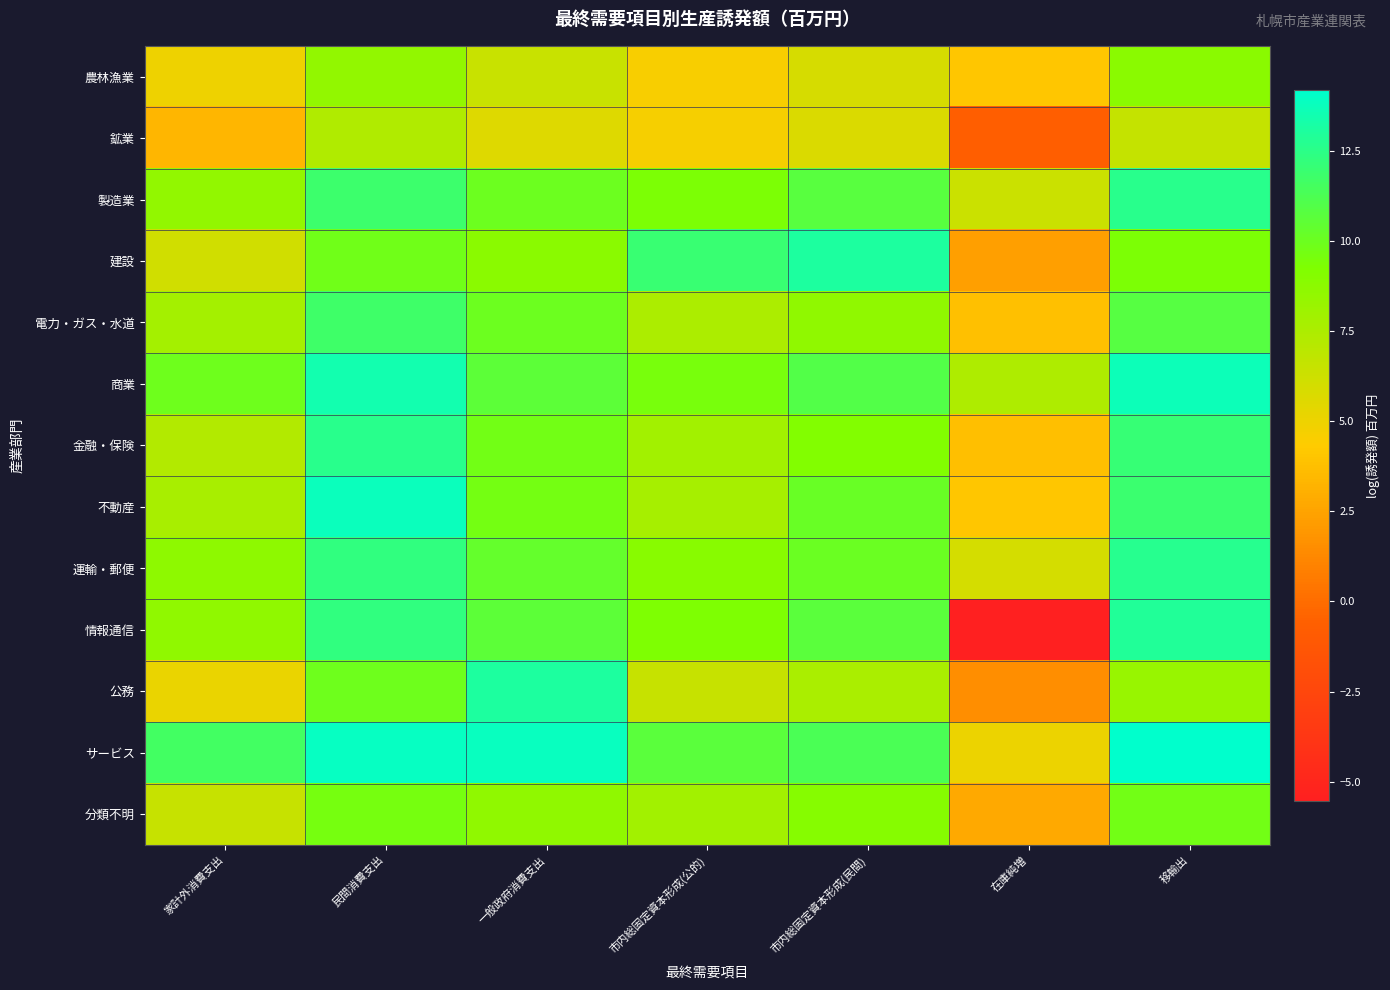

Reading right to left, what are all the values shown in this chart?

農林漁業: 移輸出=8.8	在庫純増=4.0	市内総固定資本形成(民間)=5.9	市内総固定資本形成(公的)=4.6	一般政府消費支出=6.4	民間消費支出=8.6	家計外消費支出=5.0
鉱業: 移輸出=6.6	在庫純増=-0.7	市内総固定資本形成(民間)=5.7	市内総固定資本形成(公的)=4.7	一般政府消費支出=5.6	民間消費支出=7.4	家計外消費支出=3.3
製造業: 移輸出=12.6	在庫純増=6.4	市内総固定資本形成(民間)=10.8	市内総固定資本形成(公的)=9.4	一般政府消費支出=10.0	民間消費支出=11.9	家計外消費支出=8.5
建設: 移輸出=9.4	在庫純増=2.3	市内総固定資本形成(民間)=13.1	市内総固定資本形成(公的)=12.0	一般政府消費支出=8.9	民間消費支出=9.8	家計外消費支出=6.1
電力・ガス・水道: 移輸出=10.9	在庫純増=3.8	市内総固定資本形成(民間)=8.6	市内総固定資本形成(公的)=7.5	一般政府消費支出=10.0	民間消費支出=11.7	家計外消費支出=7.9
商業: 移輸出=13.7	在庫純増=7.5	市内総固定資本形成(民間)=11.0	市内総固定資本形成(公的)=9.5	一般政府消費支出=10.7	民間消費支出=13.5	家計外消費支出=9.9
金融・保険: 移輸出=12.1	在庫純増=3.8	市内総固定資本形成(民間)=9.2	市内総固定資本形成(公的)=7.9	一般政府消費支出=9.8	民間消費支出=12.6	家計外消費支出=7.3
不動産: 移輸出=11.9	在庫純増=4.0	市内総固定資本形成(民間)=10.1	市内総固定資本形成(公的)=7.8	一般政府消費支出=9.7	民間消費支出=13.8	家計外消費支出=7.7
運輸・郵便: 移輸出=12.7	在庫純増=6.0	市内総固定資本形成(民間)=10.1	市内総固定資本形成(公的)=8.9	一般政府消費支出=10.3	民間消費支出=12.3	家計外消費支出=8.7
情報通信: 移輸出=13.0	在庫純増=-5.5	市内総固定資本形成(民間)=10.7	市内総固定資本形成(公的)=9.3	一般政府消費支出=10.6	民間消費支出=12.3	家計外消費支出=8.6
公務: 移輸出=8.3	在庫純増=1.5	市内総固定資本形成(民間)=7.6	市内総固定資本形成(公的)=6.5	一般政府消費支出=13.1	民間消費支出=9.9	家計外消費支出=5.1
サービス: 移輸出=14.2	在庫純増=5.1	市内総固定資本形成(民間)=11.3	市内総固定資本形成(公的)=10.7	一般政府消費支出=13.9	民間消費支出=13.9	家計外消費支出=11.6
分類不明: 移輸出=9.7	在庫純増=2.8	市内総固定資本形成(民間)=9.0	市内総固定資本形成(公的)=7.9	一般政府消費支出=8.6	民間消費支出=9.6	家計外消費支出=6.5